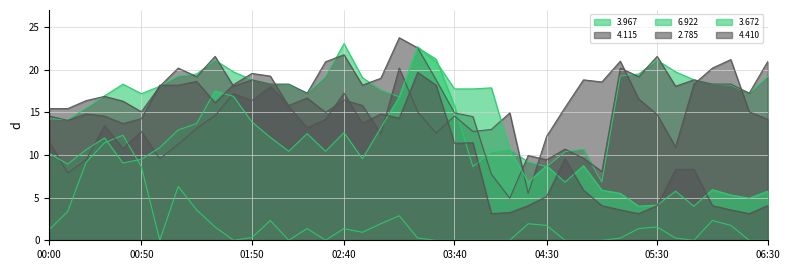

Rank the categories by 3.967 value from lowest to highest.

05:00, 03:50, 04:30, 04:20, 04:00, 04:40, 04:10, 04:50, 00:10, 00:00, 00:20, 03:40, 03:10, 00:30, 00:50, 02:20, 06:20, 03:00, 01:00, 02:10, 06:10, 00:40, 02:00, 06:00, 01:50, 05:50, 02:50, 02:30, 06:30, 01:10, 05:10, 01:20, 05:20, 01:40, 05:40, 01:30, 05:30, 03:30, 03:20, 02:40